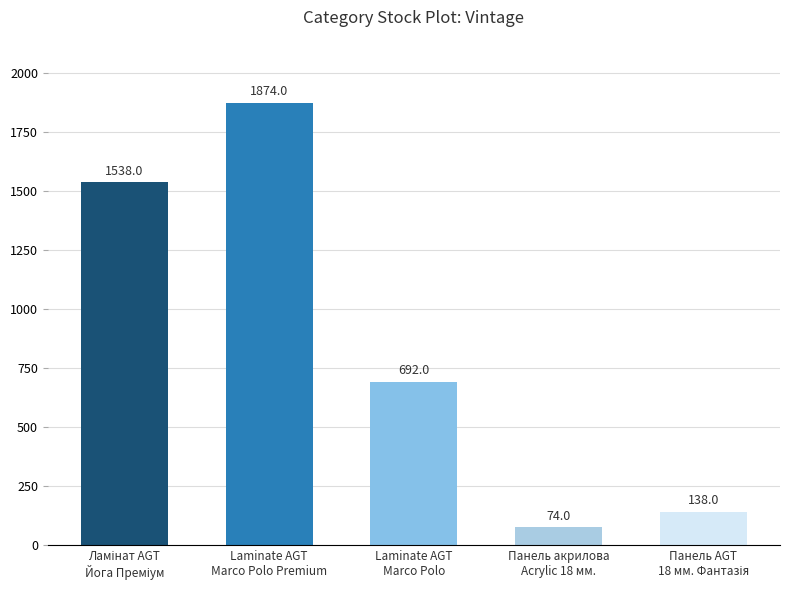

What position from the right is Панель акрилова
Acrylic 18 мм.?

2